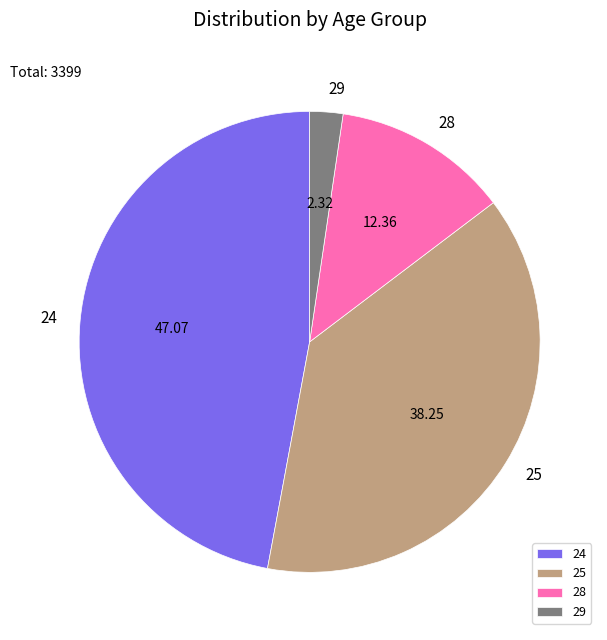

Do 24 and 25 together represent more than half of the pie?

Yes